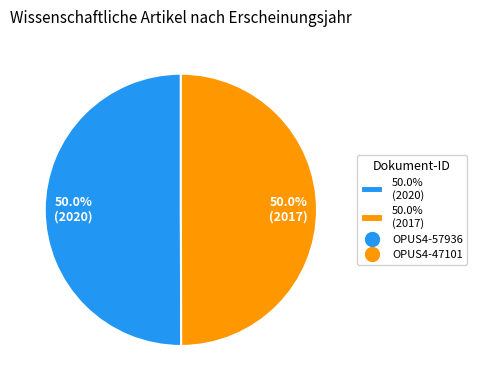

What is the ratio of the value at 50.0% (2020) to the value at 50.0% (2017)?

1.0